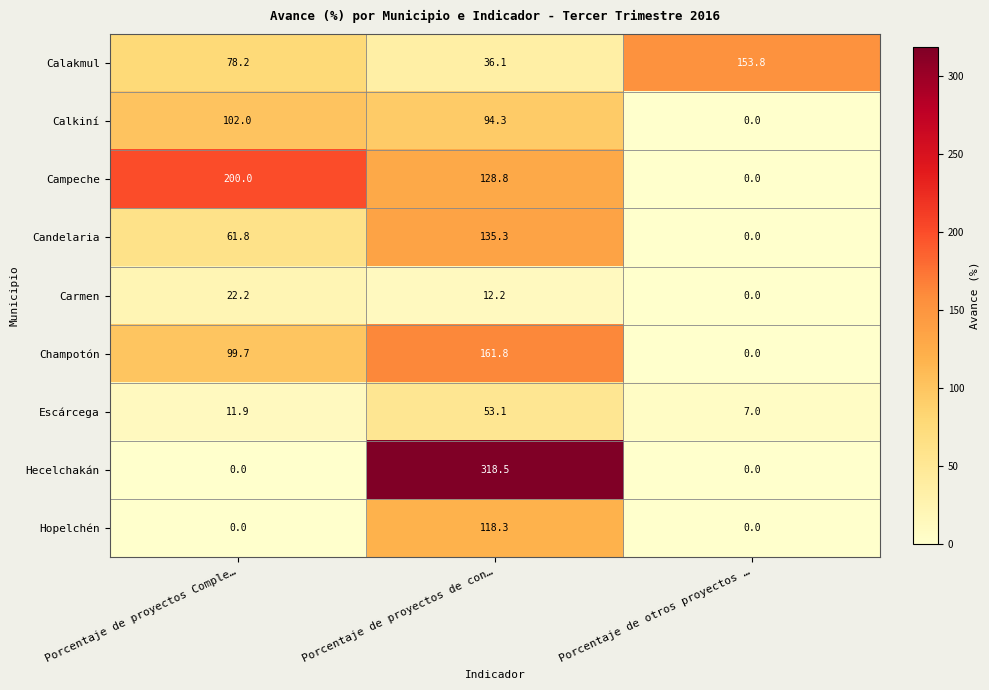

How many distinct data groups are displayed?

9